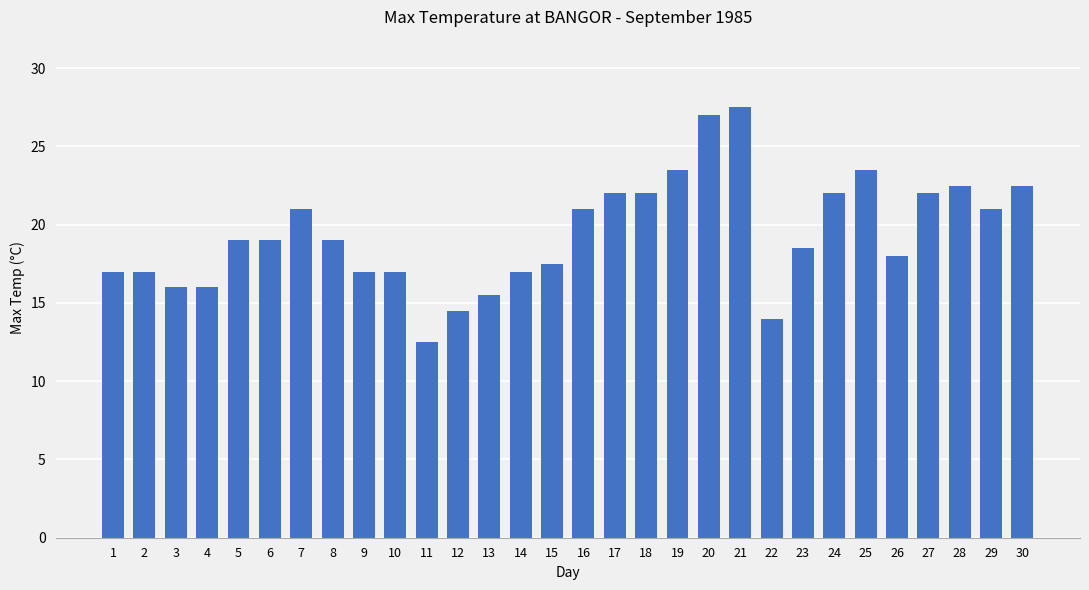

Which category has the lowest value across all series?

11